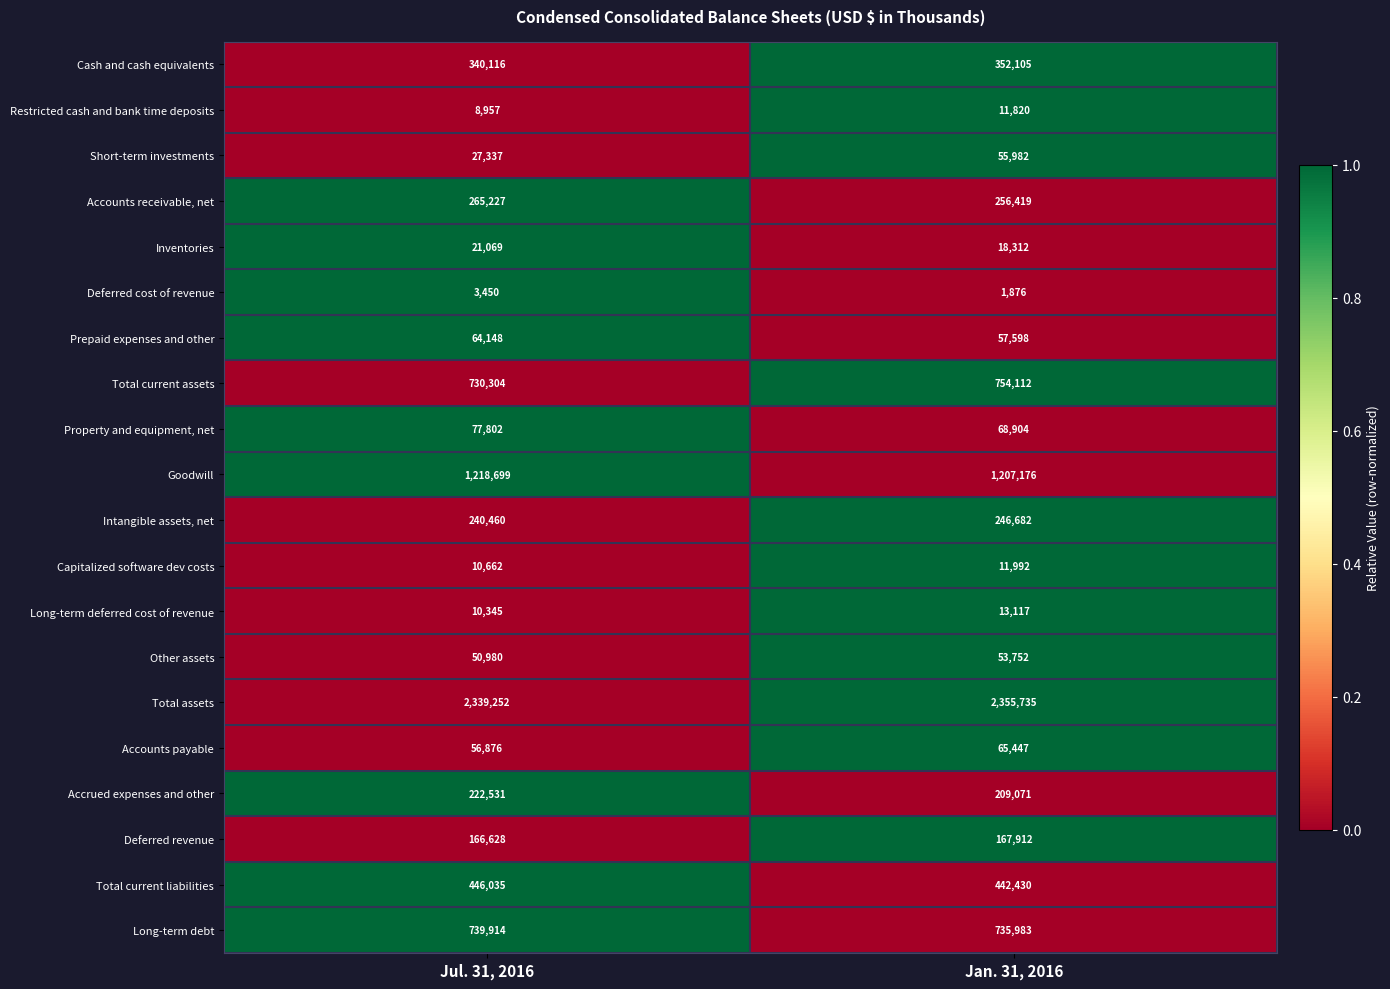

Is it true that Long-term debt equals 735983 at Jan. 31, 2016?

True